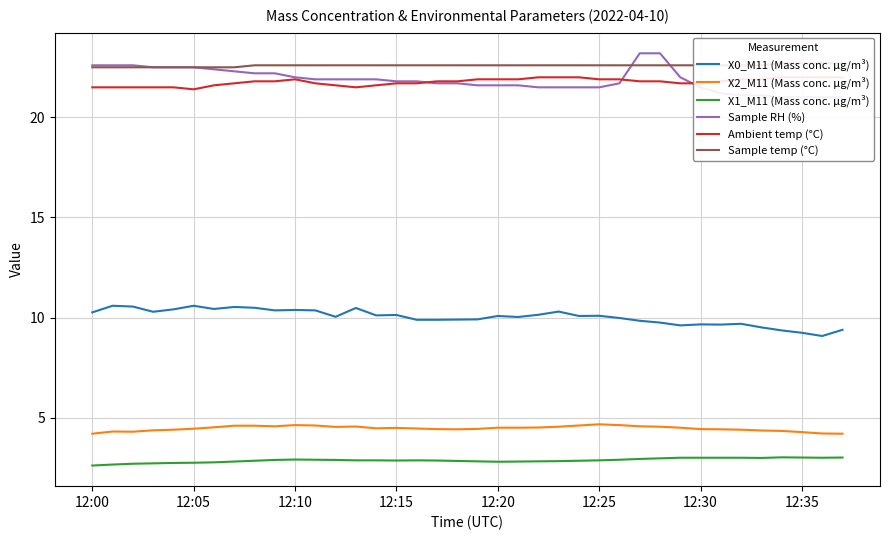

The X1_M11 (Mass conc. μg/m³) series shows 2.8 at 19. True or false?

True